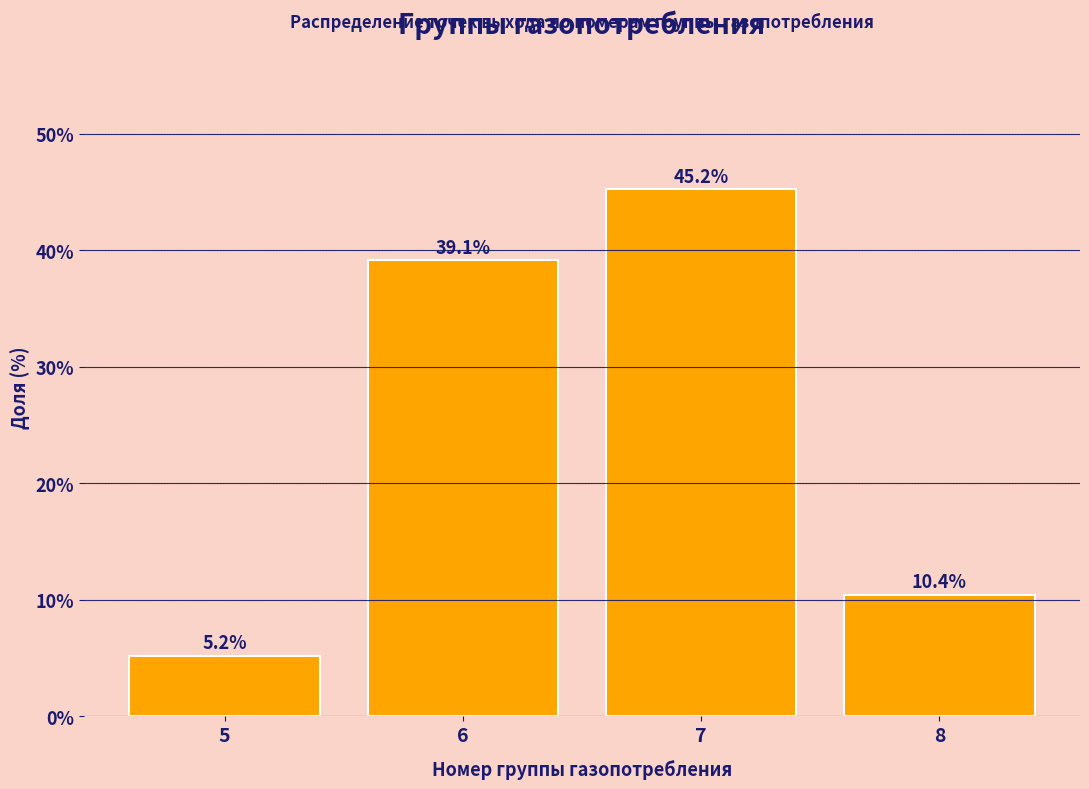

Reading right to left, transcribe all the data shown in this chart.

8=10.4	7=45.2	6=39.1	5=5.2